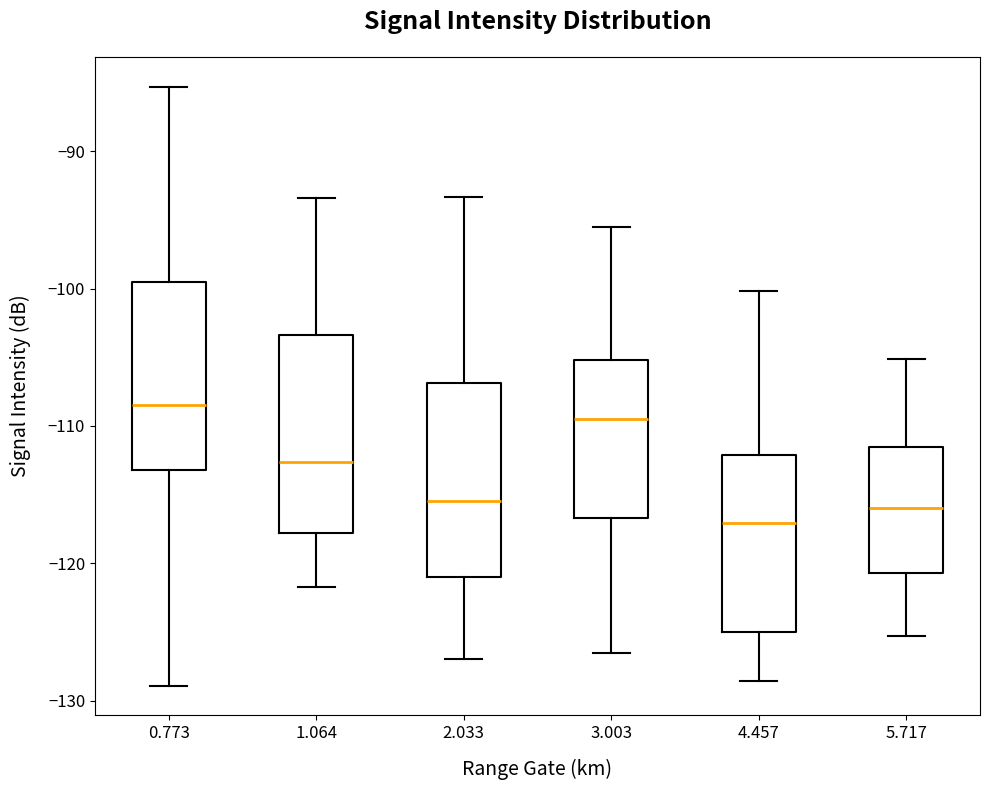

Reading left to right, transcribe this box plot: for each box, give where its median line is, the range the box spans, and where its two whiskers end, as read against the y-axis. The values are not printed on the chart, so give them approximately, as read against the axis.

0.773: median -108, box -113 to -99, whiskers -129 to -85
1.064: median -113, box -118 to -103, whiskers -122 to -93
2.033: median -115, box -121 to -107, whiskers -127 to -93
3.003: median -109, box -117 to -105, whiskers -126 to -95
4.457: median -117, box -125 to -112, whiskers -129 to -100
5.717: median -116, box -121 to -111, whiskers -125 to -105